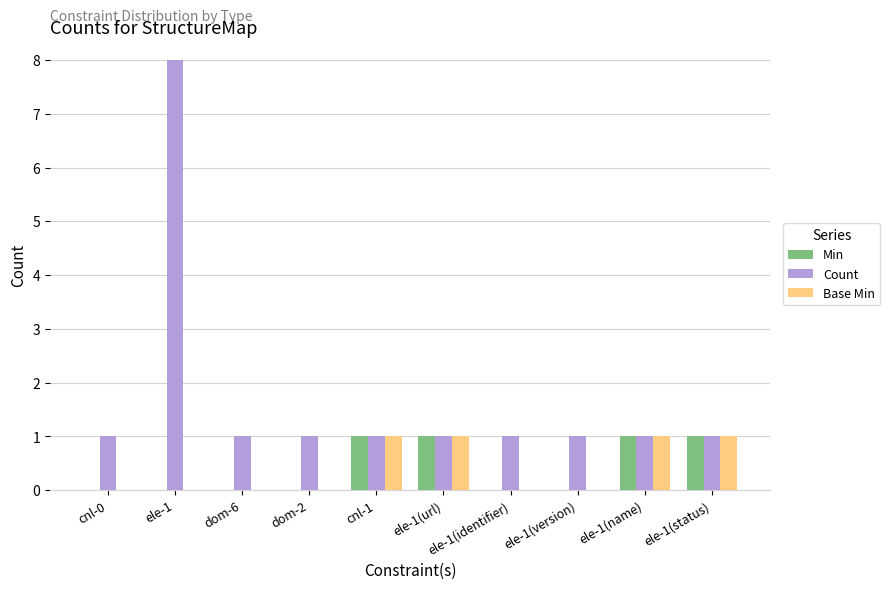

Reading right to left, list all the values displayed in this chart.

Min: ele-1(status)=1	ele-1(name)=1	ele-1(version)=0	ele-1(identifier)=0	ele-1(url)=1	cnl-1=1	dom-2=0	dom-6=0	ele-1=0	cnl-0=0
Count: ele-1(status)=1	ele-1(name)=1	ele-1(version)=1	ele-1(identifier)=1	ele-1(url)=1	cnl-1=1	dom-2=1	dom-6=1	ele-1=8	cnl-0=1
Base Min: ele-1(status)=1	ele-1(name)=1	ele-1(version)=0	ele-1(identifier)=0	ele-1(url)=1	cnl-1=1	dom-2=0	dom-6=0	ele-1=0	cnl-0=0